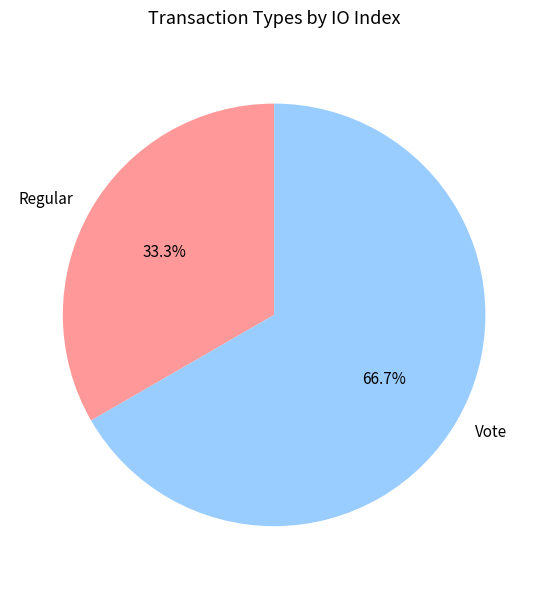

How many slices are in this pie chart?

2